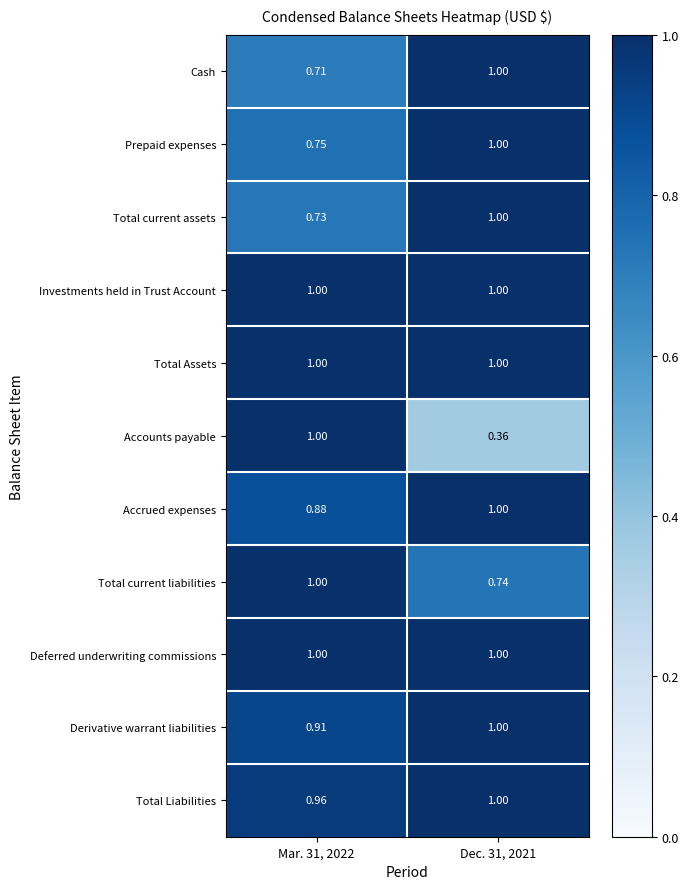

Between Mar. 31, 2022 and Dec. 31, 2021, which series saw the biggest shift?

Accounts payable